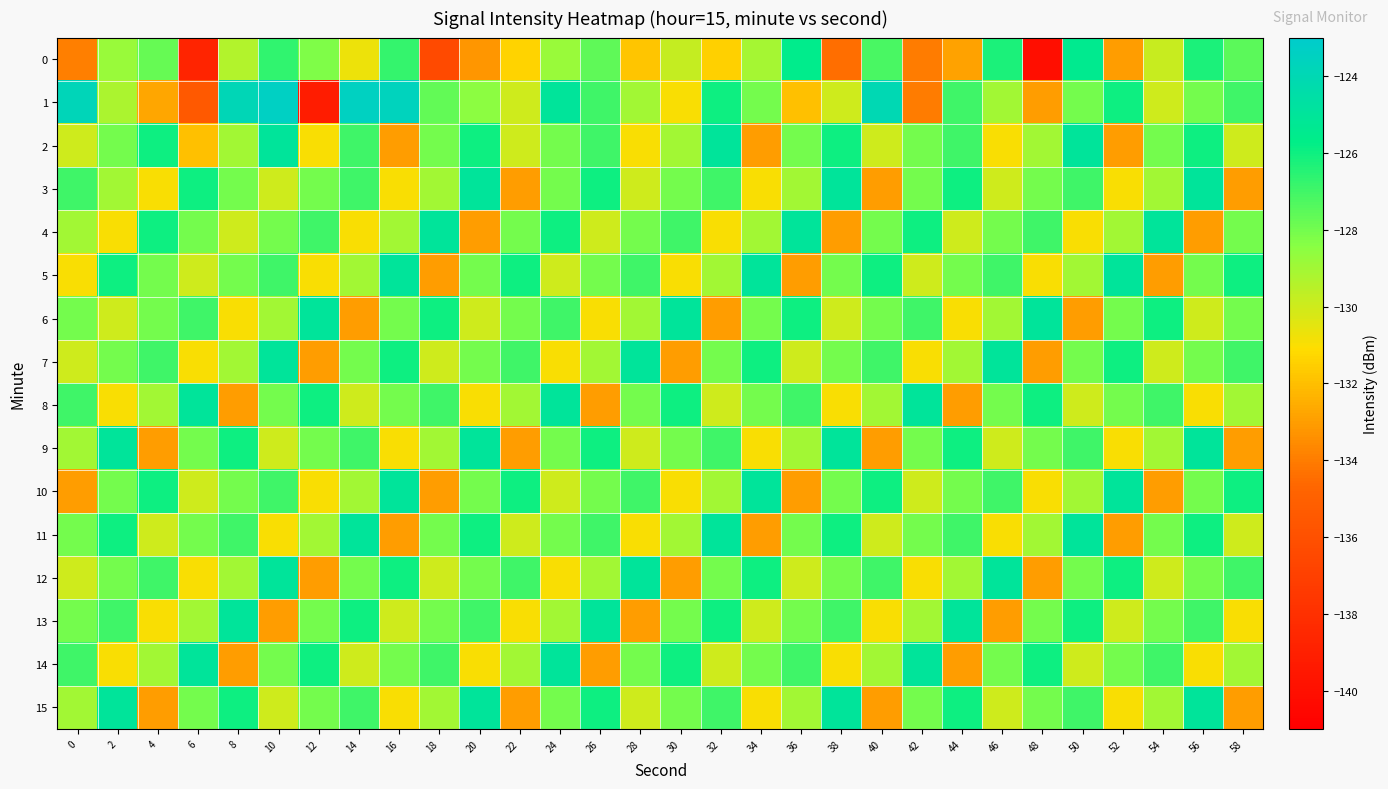

Rank the series by their maximum value, from highest to lowest.

1, 2, 3, 4, 5, 6, 7, 8, 9, 10, 11, 12, 13, 14, 15, 0